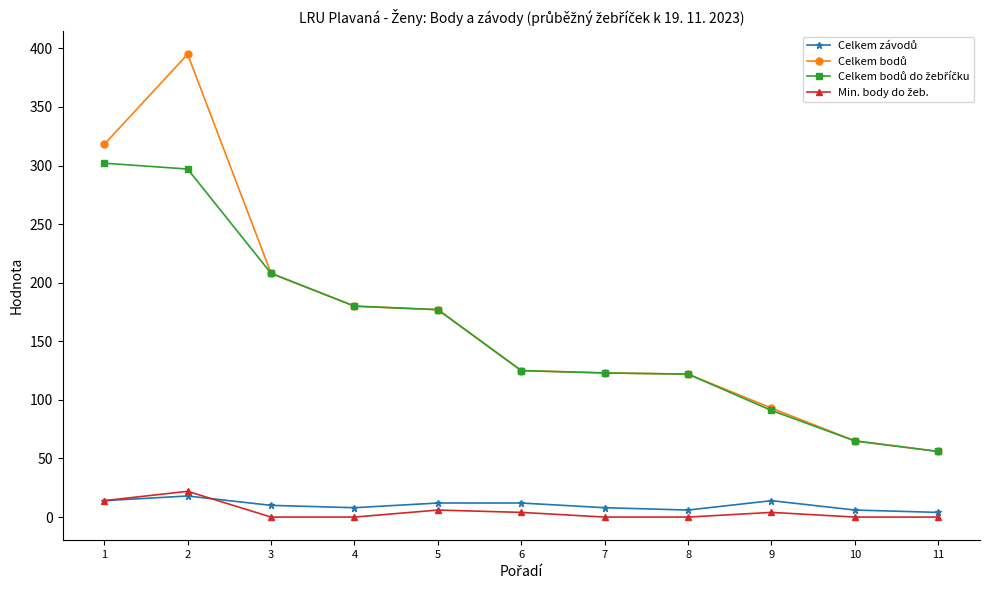

Reading left to right, list all the values displayed in this chart.

Celkem závodů: 1=14	2=18	3=10	4=8	5=12	6=12	7=8	8=6	9=14	10=6	11=4
Celkem bodů: 1=318	2=395	3=208	4=180	5=177	6=125	7=123	8=122	9=93	10=65	11=56
Celkem bodů do žebříčku: 1=302	2=297	3=208	4=180	5=177	6=125	7=123	8=122	9=91	10=65	11=56
Min. body do žeb.: 1=14	2=22	3=0	4=0	5=6	6=4	7=0	8=0	9=4	10=0	11=0